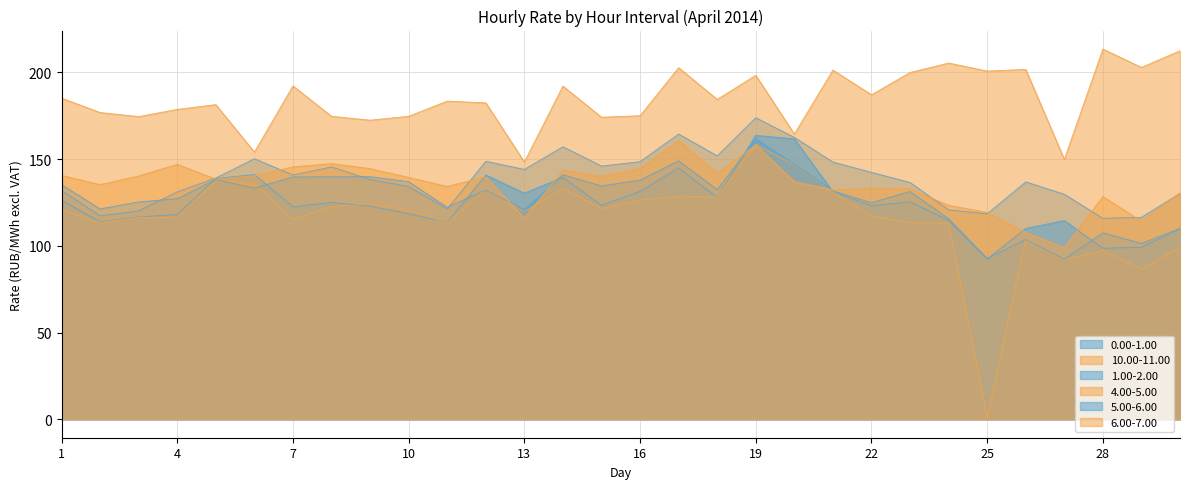

At which category does the chart reach its minimum across all series?

25